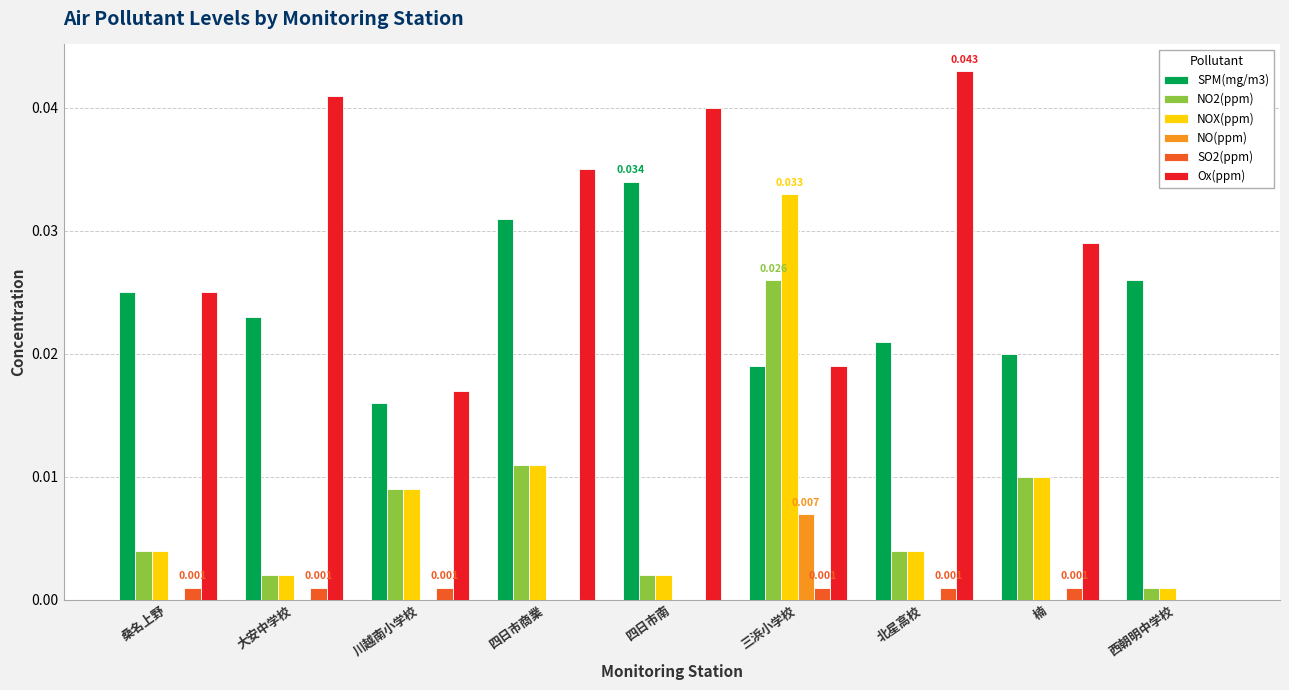

Between 川越南小学校 and 北星高校, which series saw the biggest shift?

Ox(ppm)